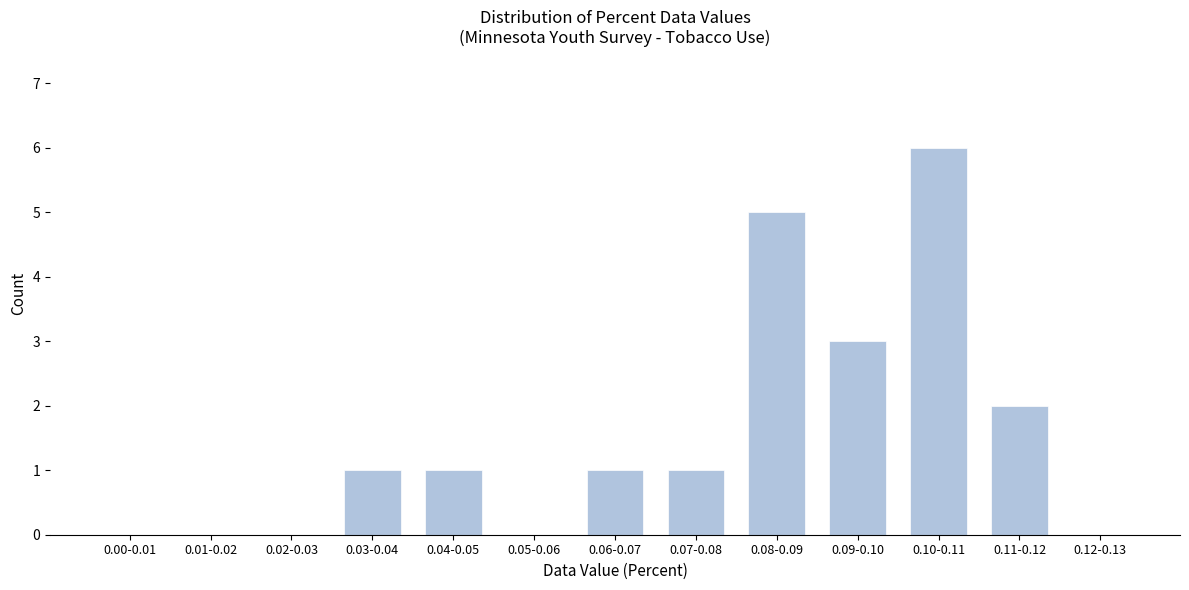

Reading right to left, what are all the values shown in this chart?

0.12-0.13=0	0.11-0.12=2	0.10-0.11=6	0.09-0.10=3	0.08-0.09=5	0.07-0.08=1	0.06-0.07=1	0.05-0.06=0	0.04-0.05=1	0.03-0.04=1	0.02-0.03=0	0.01-0.02=0	0.00-0.01=0